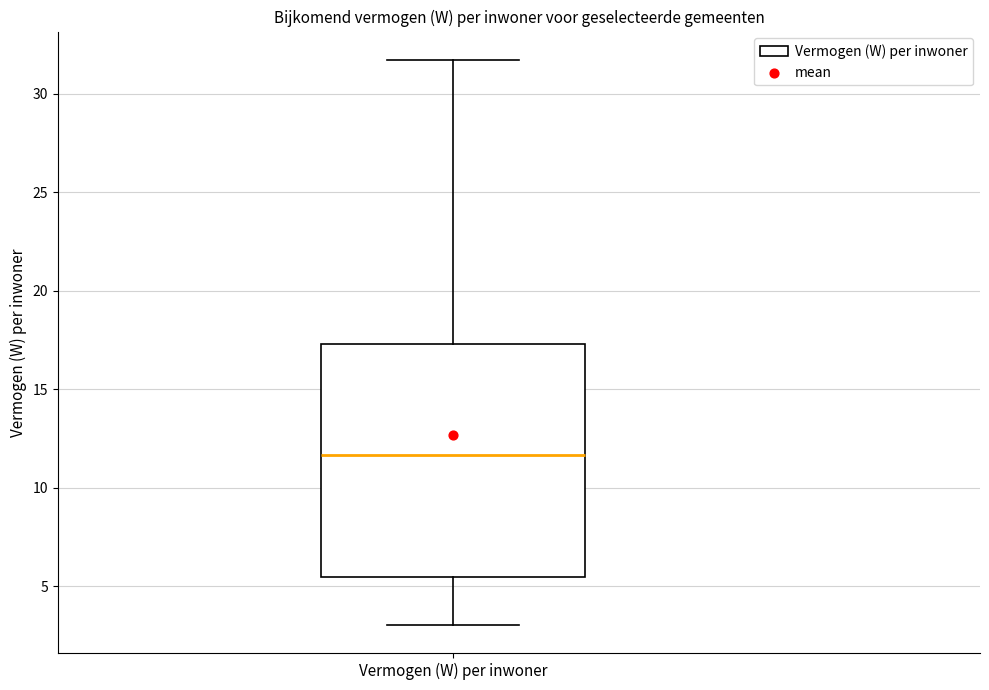

Transcribe this box plot: give where the median line is, the range the box spans, and where the two whiskers end, as read against the y-axis. The values are not printed on the chart, so give them approximately, as read against the axis.

median 11.5, box 5.5 to 17.5, whiskers 3.0 to 31.5